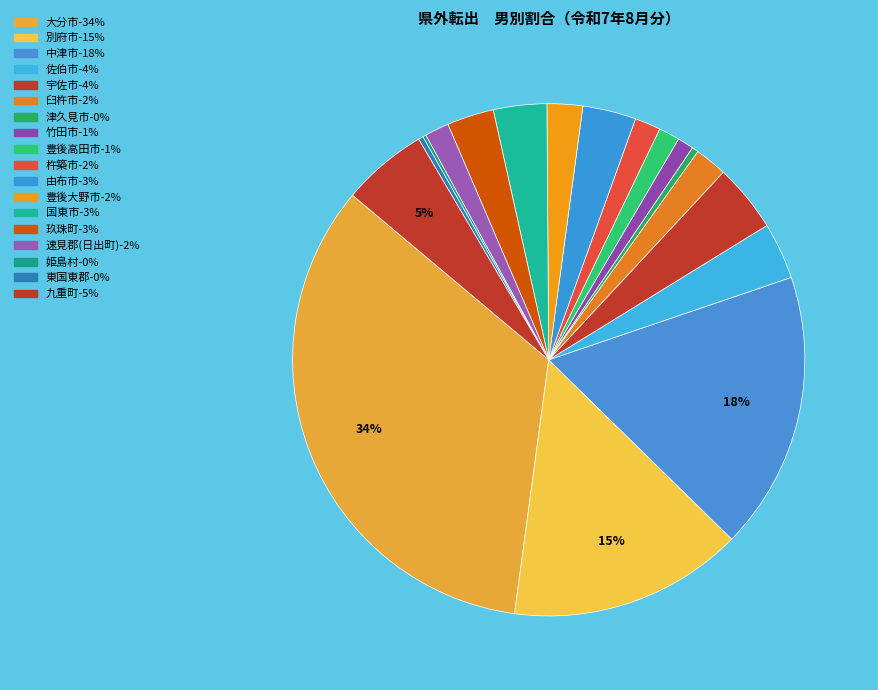

Is there any slice that represents more than half of the pie?

No